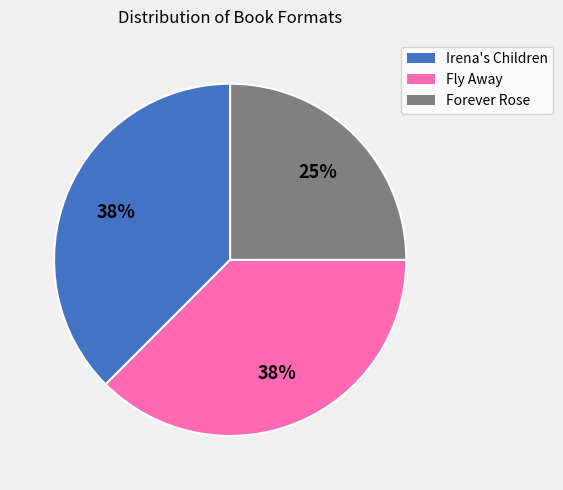

To the nearest percent, what is the average slice percentage?

33%